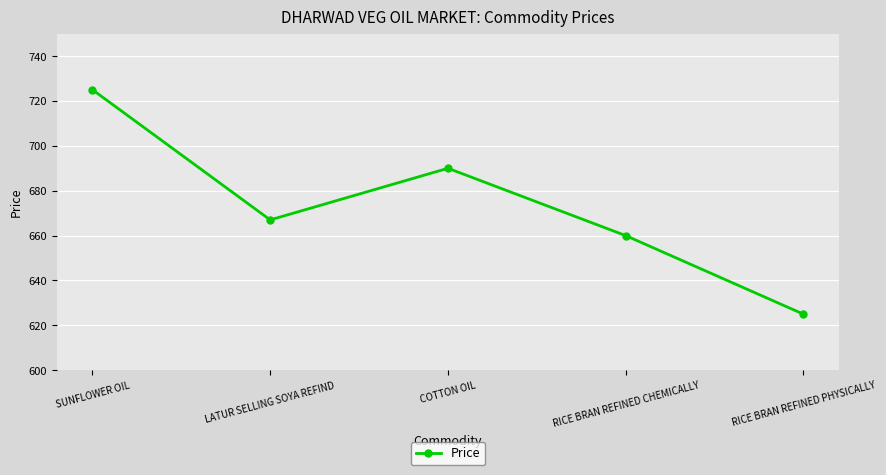

What is the sum of the values at RICE BRAN REFINED CHEMICALLY and RICE BRAN REFINED PHYSICALLY?

1285